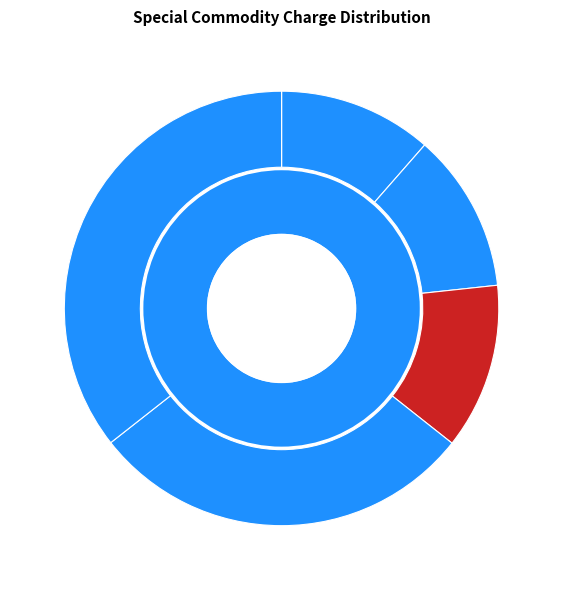

To the nearest percent, what percentage of the pie is NAPHTHALENE?

12%